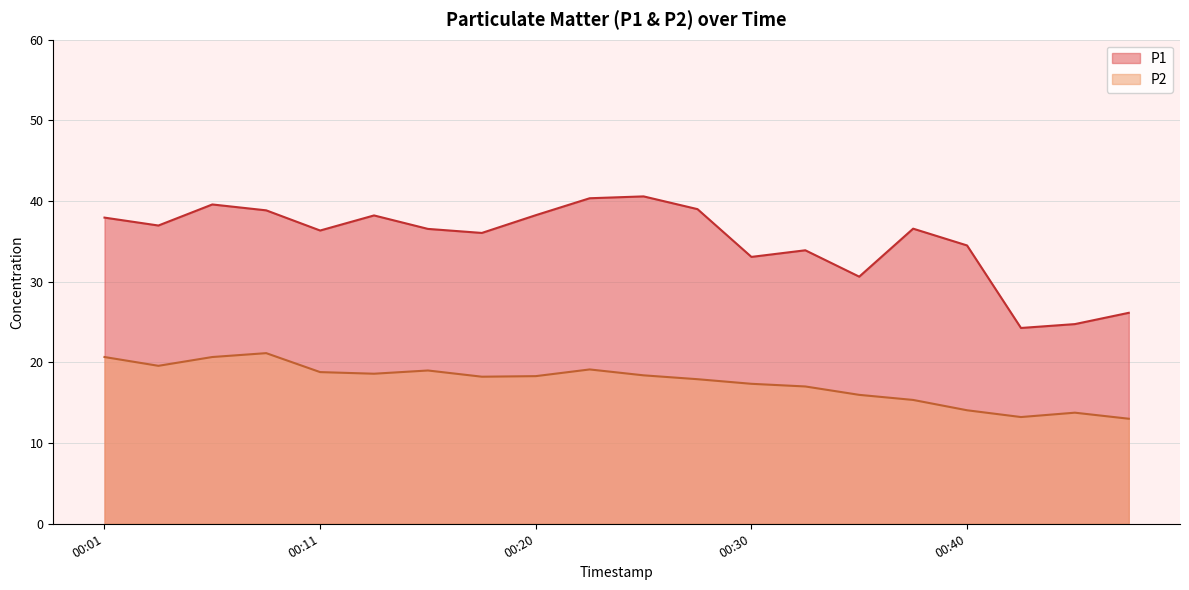

What is the minimum value for P2?

13.0